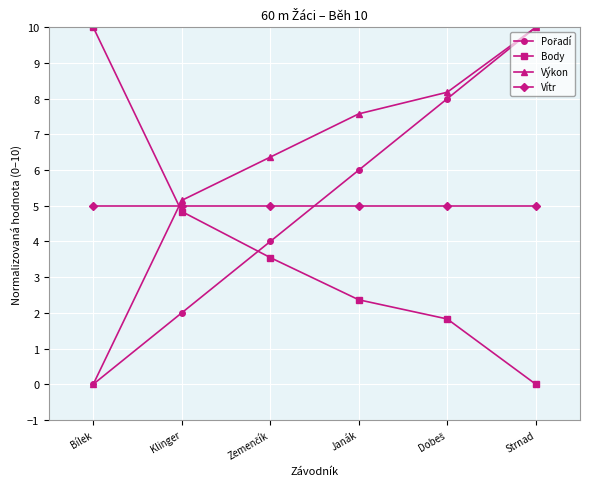

What is the label of the 6th point from the right?

Bílek